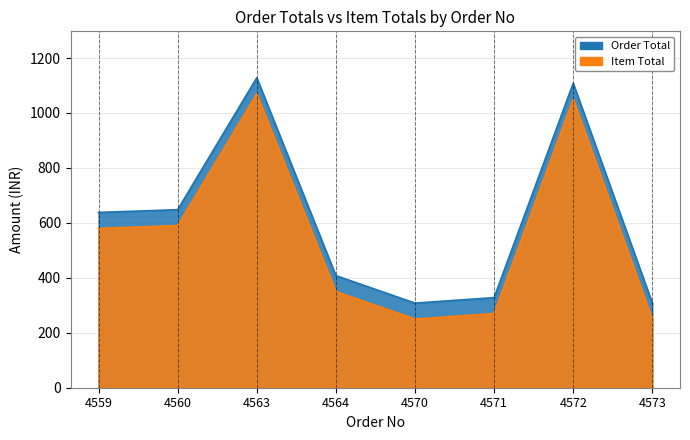

What is the sum of the Order Total values at 4564 and 4571?

736